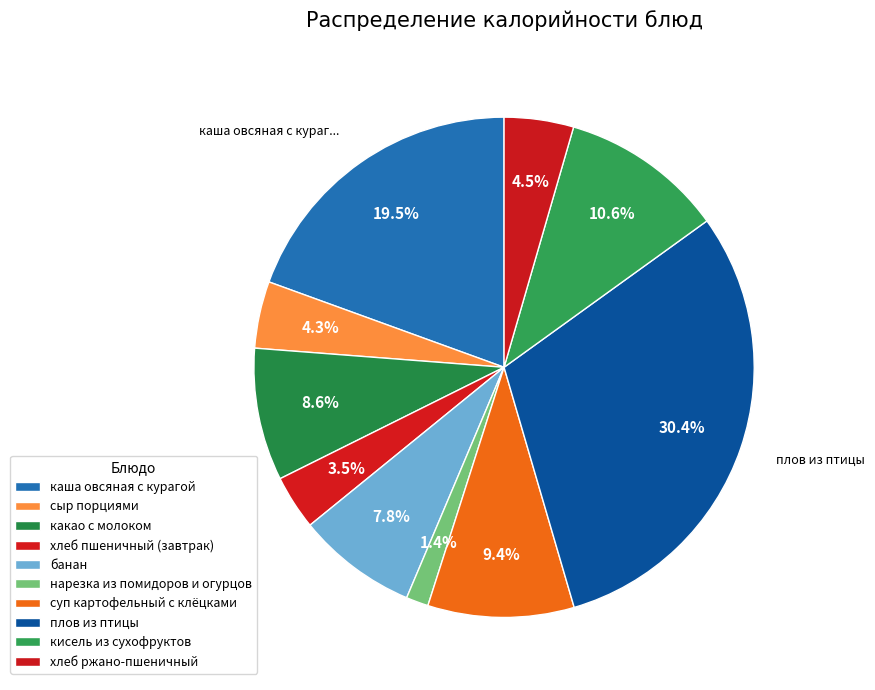

How many segments does this pie chart have?

10